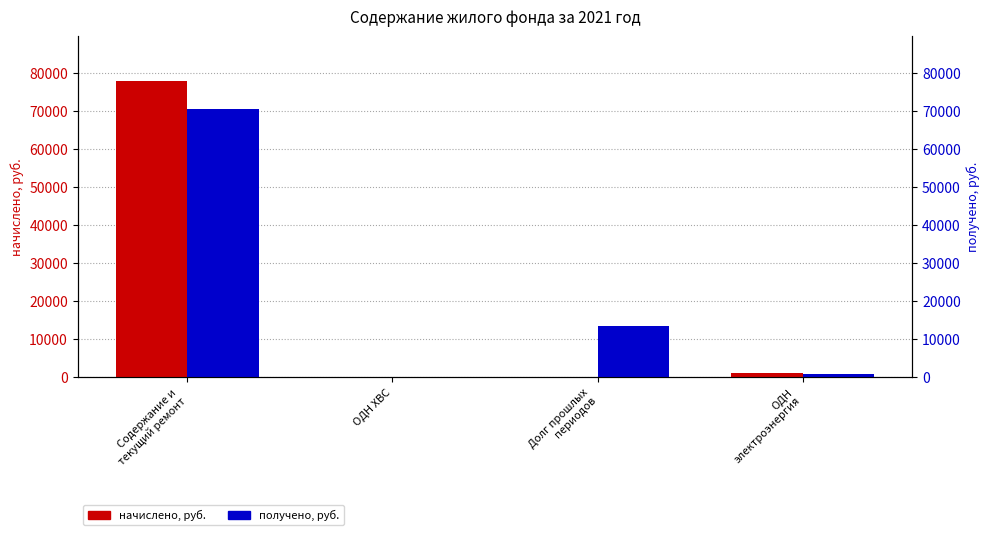

How many groups of bars are there?

4